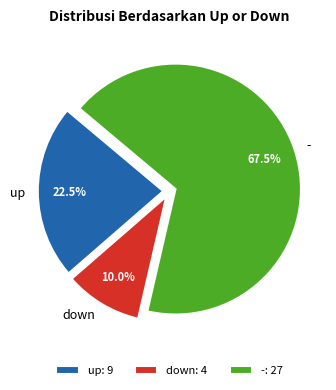

Rank the categories by value from lowest to highest.

down, up, -